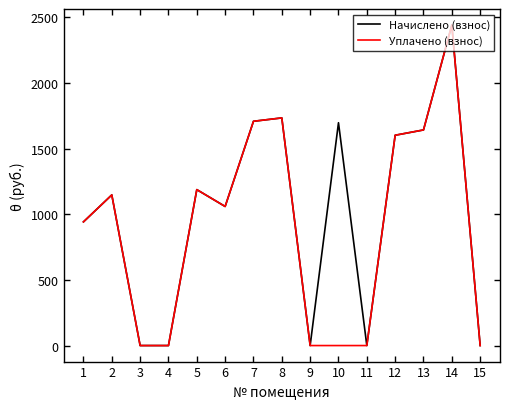

Is it true that Начислено (взнос) equals 0.0 at 15?

True